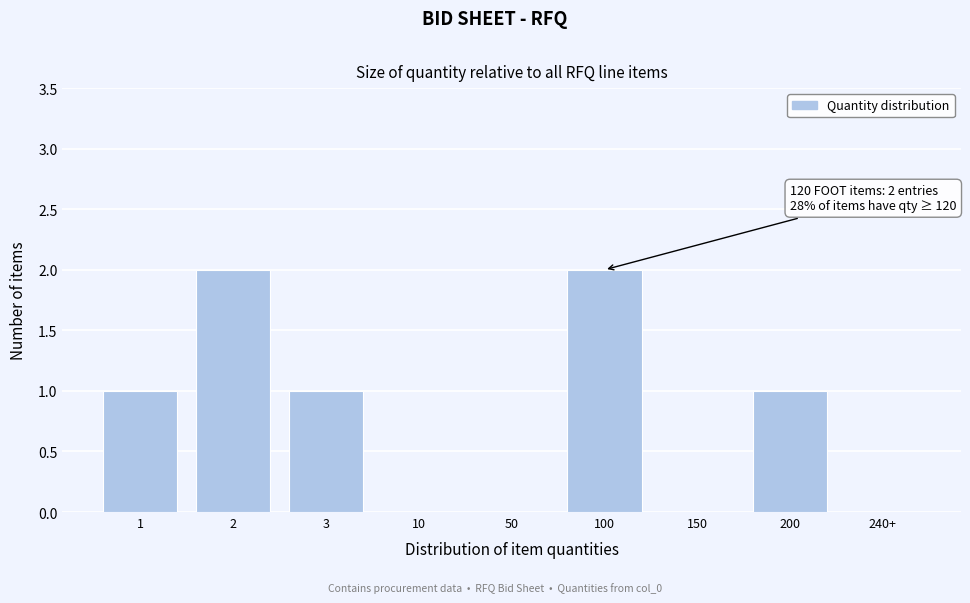

Reading left to right, transcribe all the data shown in this chart.

1=1	2=2	3=1	10=0	50=0	100=2	150=0	200=1	240+=0